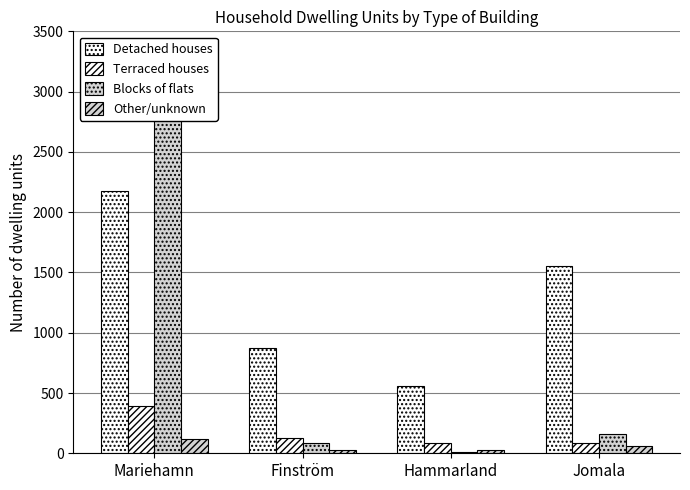

Reading right to left, list all the values displayed in this chart.

Detached houses: Jomala=1552	Hammarland=559	Finström=876	Mariehamn=2174
Terraced houses: Jomala=86	Hammarland=85	Finström=125	Mariehamn=391
Blocks of flats: Jomala=161	Hammarland=14	Finström=85	Mariehamn=3222
Other/unknown: Jomala=63	Hammarland=28	Finström=27	Mariehamn=117